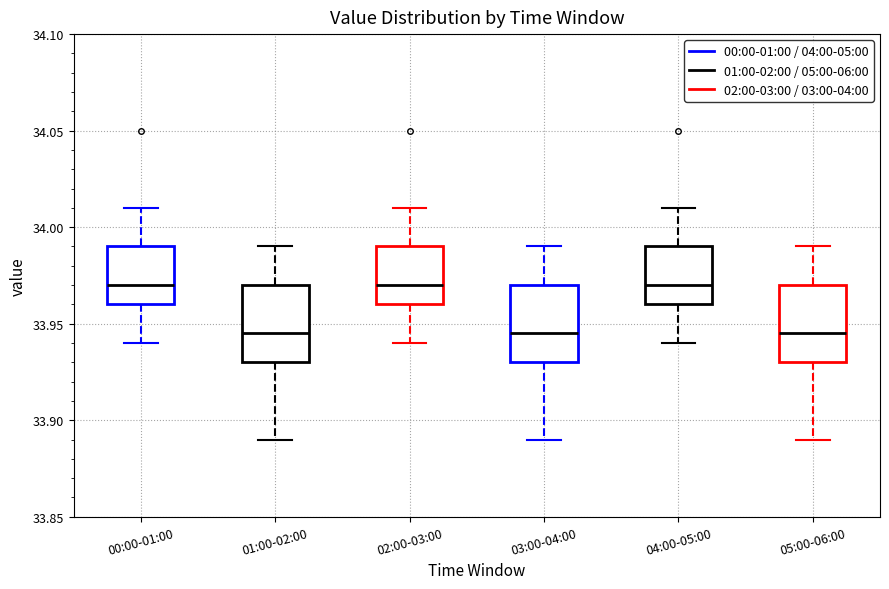

Where does the median line of the box for 04:00-05:00 sit on the y-axis? The values are not printed on the chart, so give them approximately, as read against the axis.

33.970